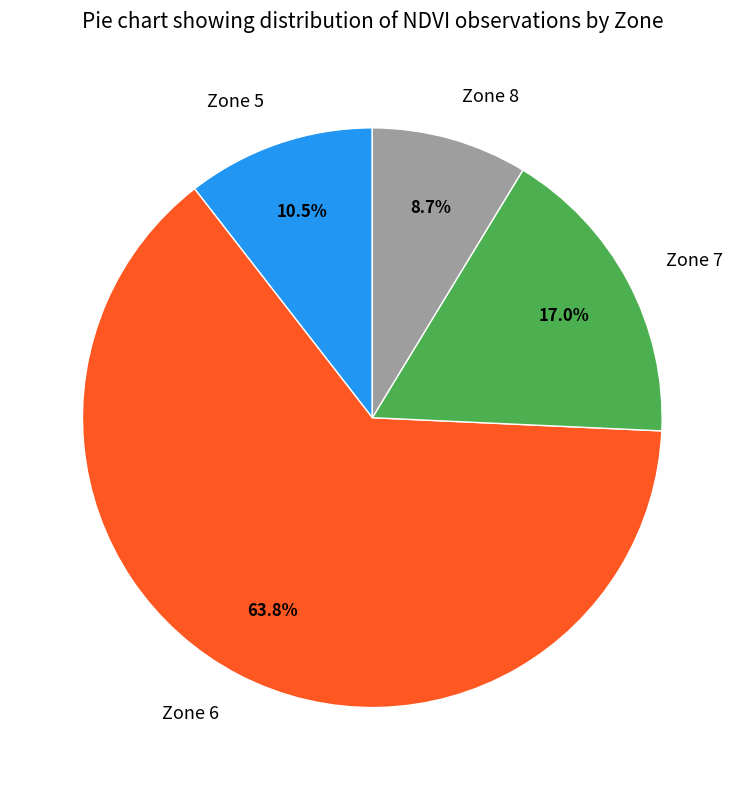

To the nearest percent, what percentage of the pie is Zone 7?

17%